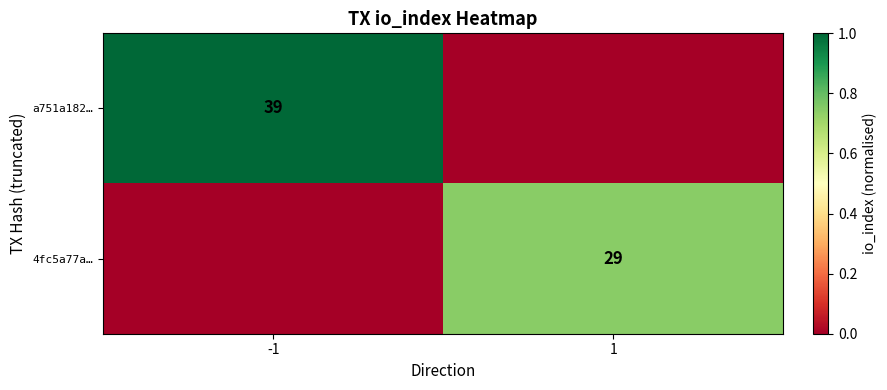

Is it true that 4fc5a77a… equals 43 at 1?

False